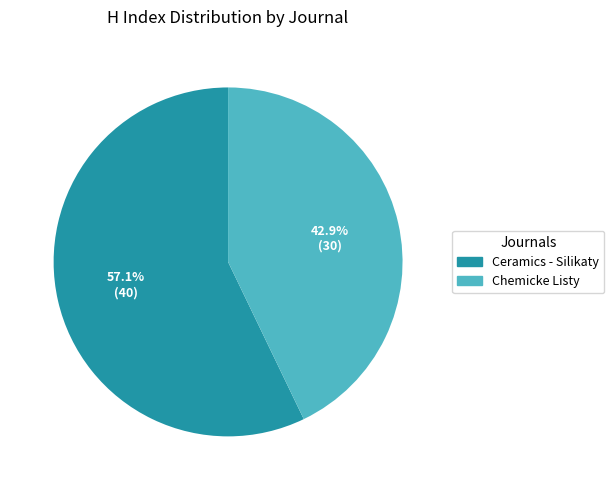

How many segments does this pie chart have?

2